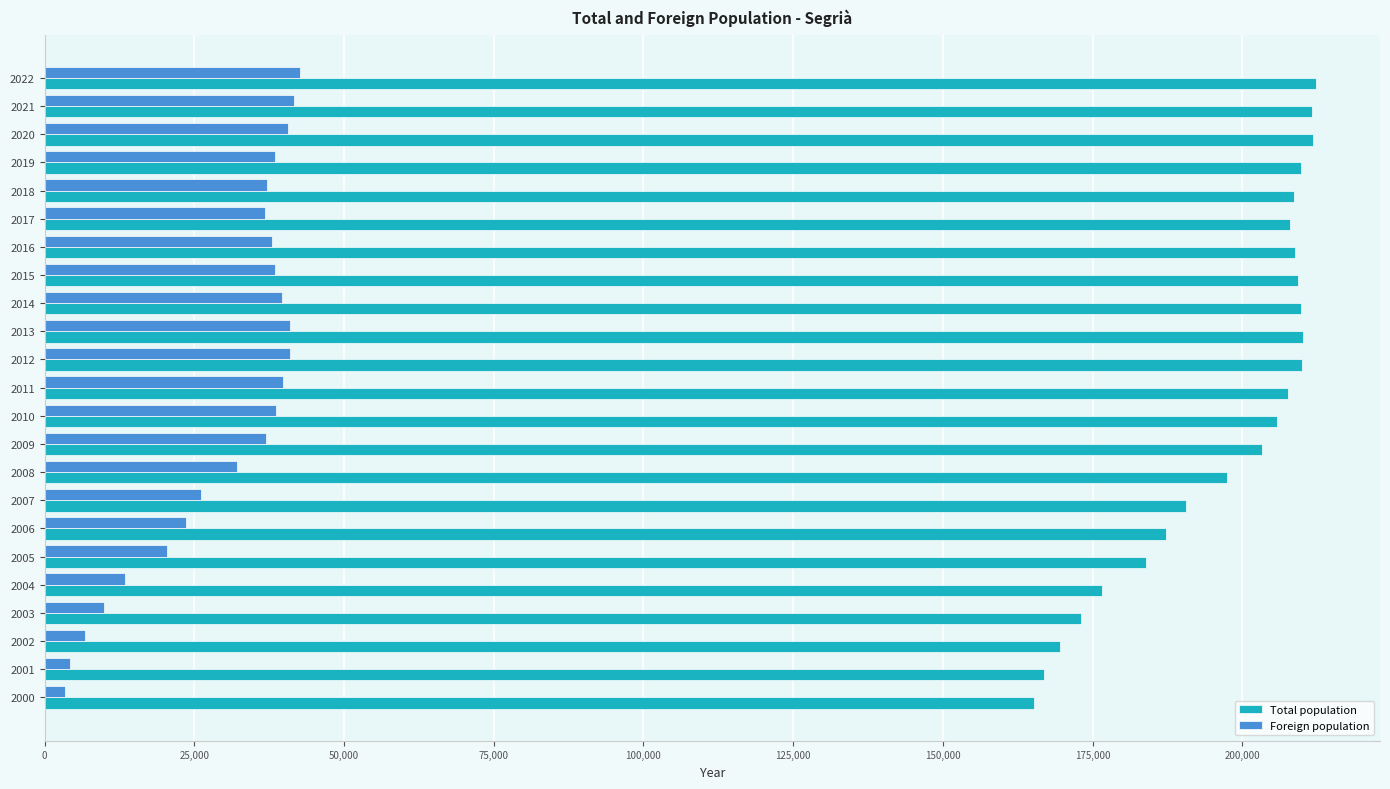

Which series has the largest range (max minus min)?

Total population